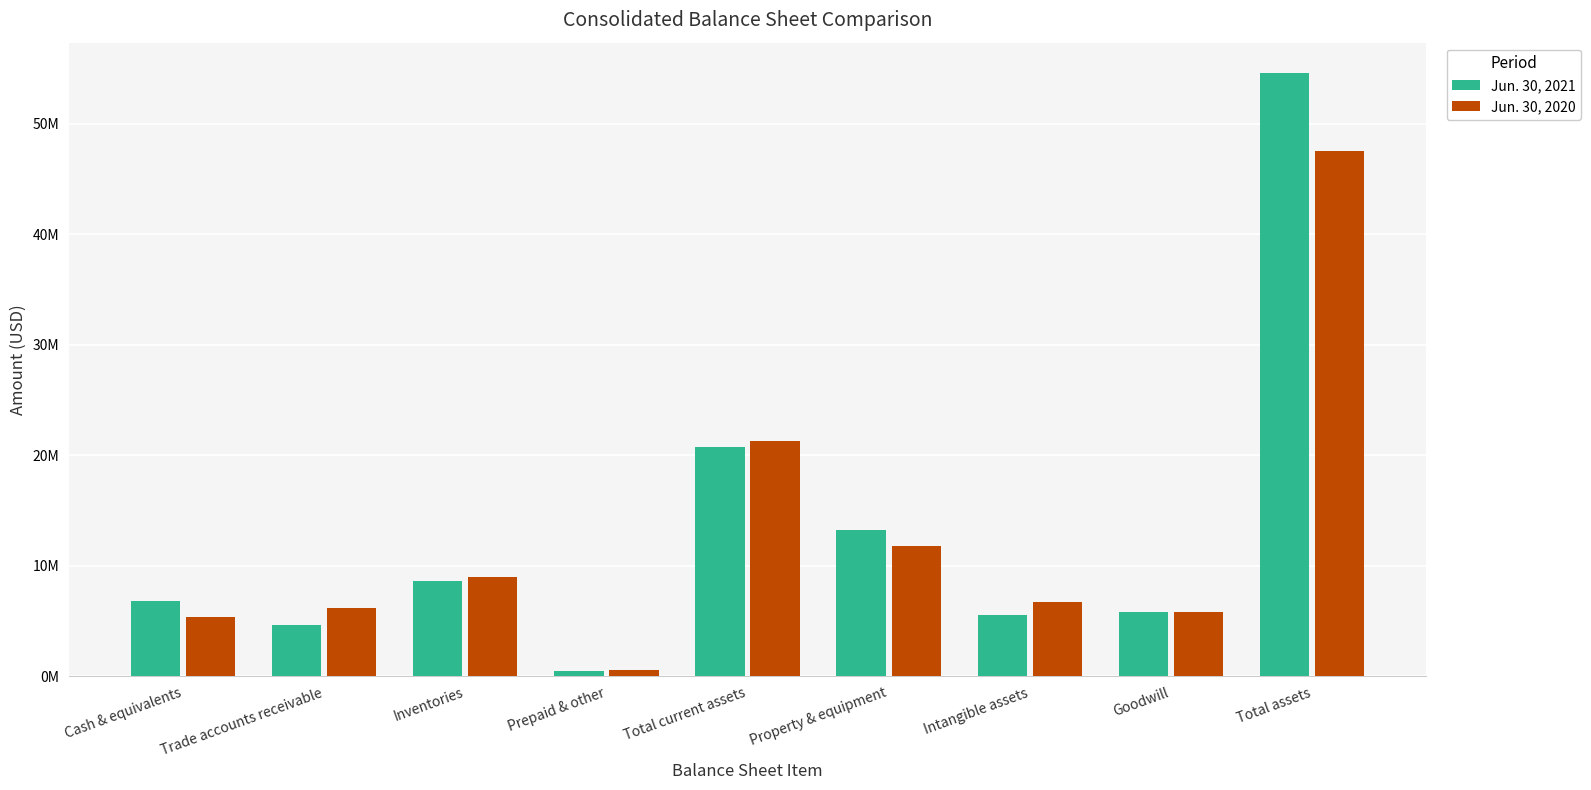

What is the label of the 5th bar from the left?

Total current assets